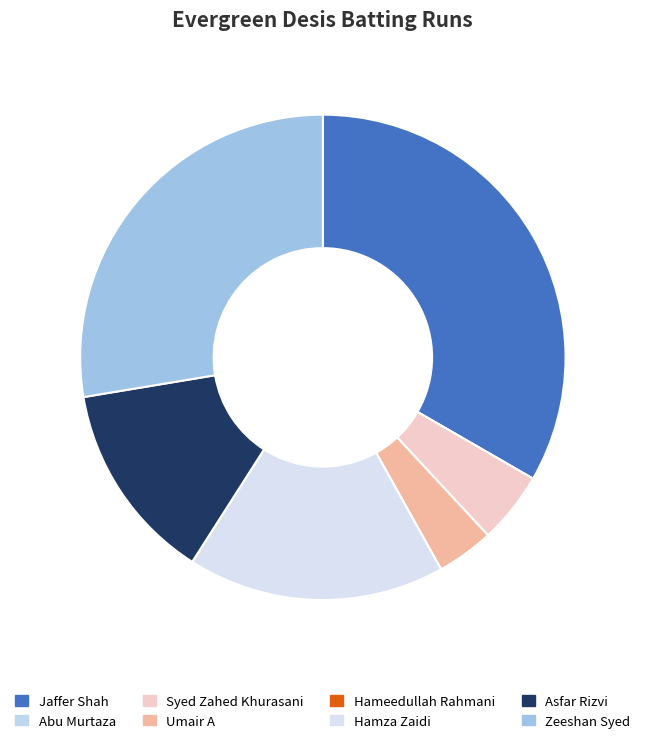

To the nearest percent, what portion does Syed Zahed Khurasani represent?

5%